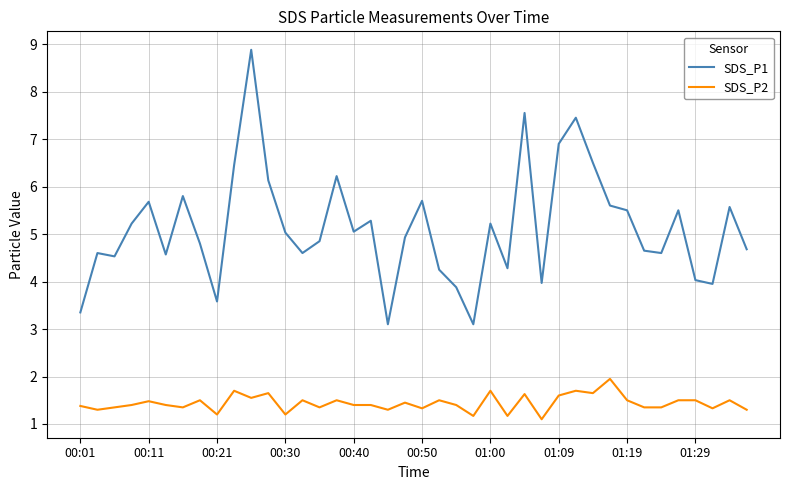

What is the smallest value displayed?

1.1